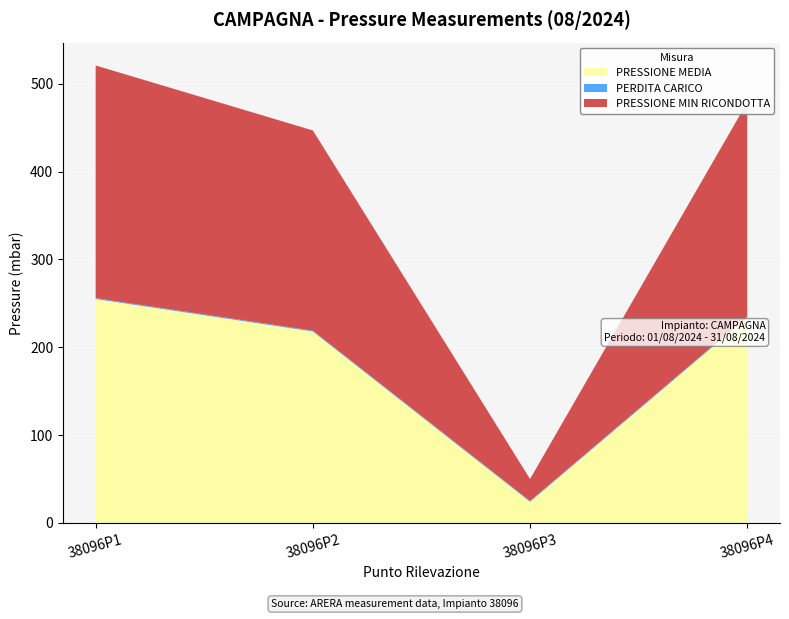

Reading right to left, what are all the values shown in this chart?

PRESSIONE MEDIA: 38096P4=234	38096P3=24	38096P2=218	38096P1=255
PERDITA CARICO: 38096P4=1	38096P3=1	38096P2=1	38096P1=1
PRESSIONE MIN RICONDOTTA: 38096P4=244	38096P3=25	38096P2=228	38096P1=265